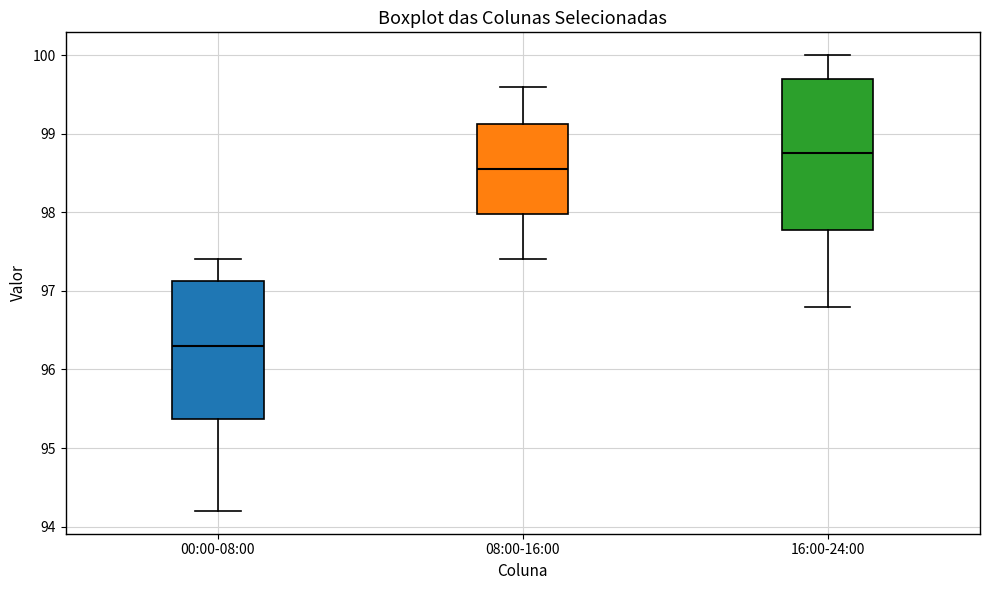

Where does the median line of the box for 00:00-08:00 sit on the y-axis? The values are not printed on the chart, so give them approximately, as read against the axis.

96.3